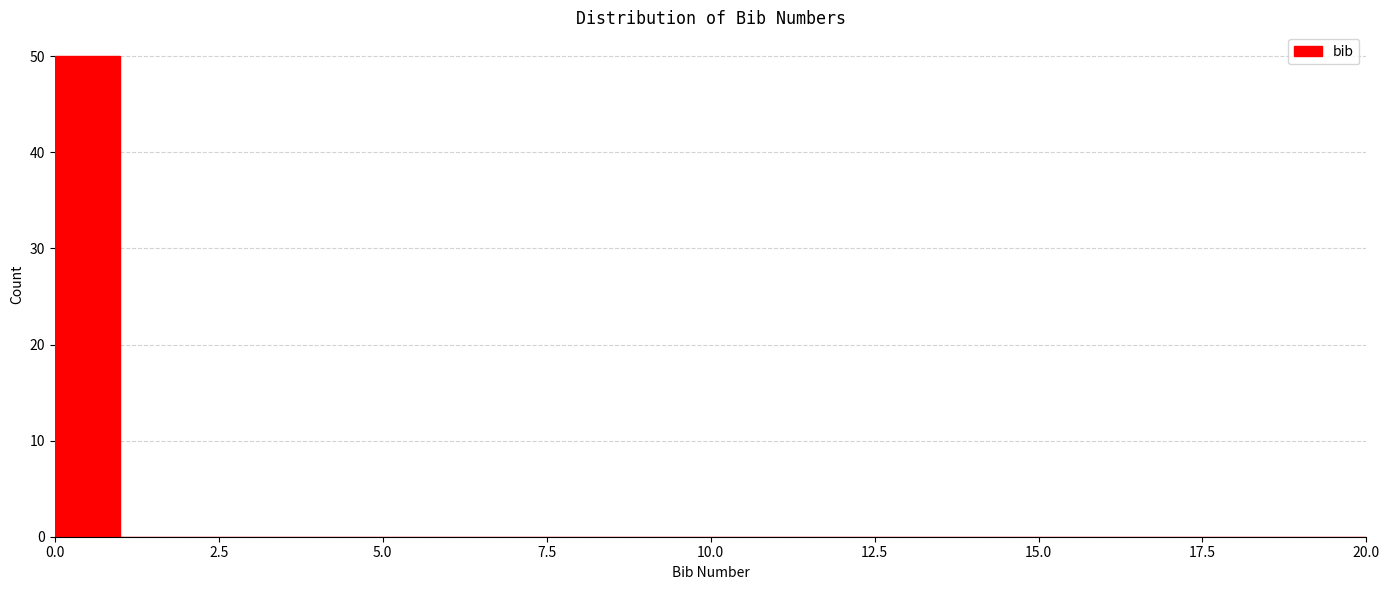

Around what value on the x-axis is the tallest bar? Give the approximate position of its centre, as read against the axis.

0.5